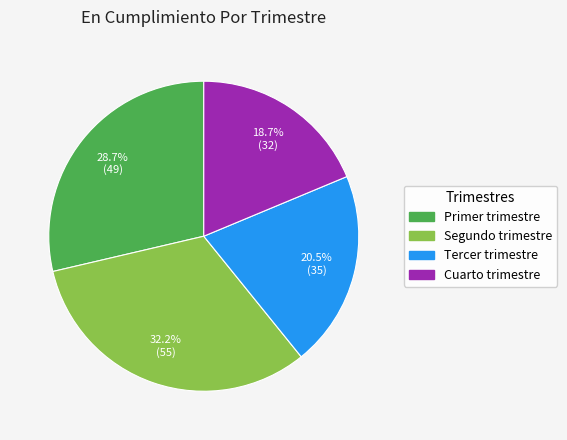

Which slice is the smallest?

Cuarto trimestre